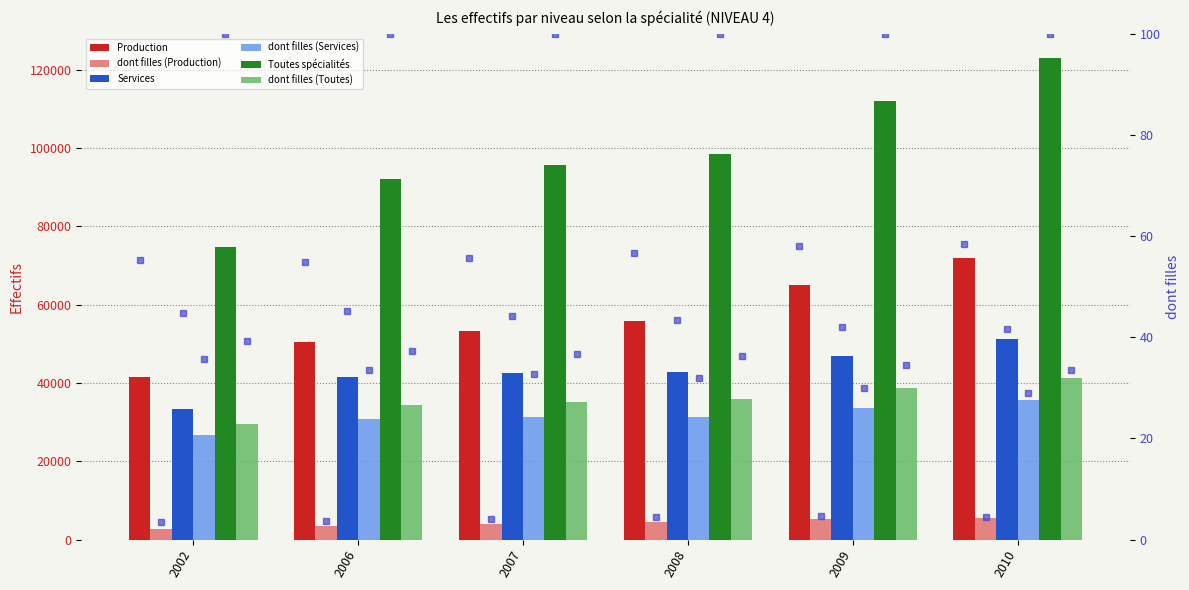

Reading left to right, transcribe all the data shown in this chart.

Production: 41373	50419	53323	55787	64957	71785
dont filles (Production): 2607	3428	3863	4365	5124	5486
Services: 33429	41480	42399	42659	46914	51200
dont filles (Services): 26670	30823	31274	31406	33562	35613
Toutes spécialités: 74802	91951	95753	98470	111900	123018
dont filles (Toutes): 29391	34277	35152	35779	38700	41121